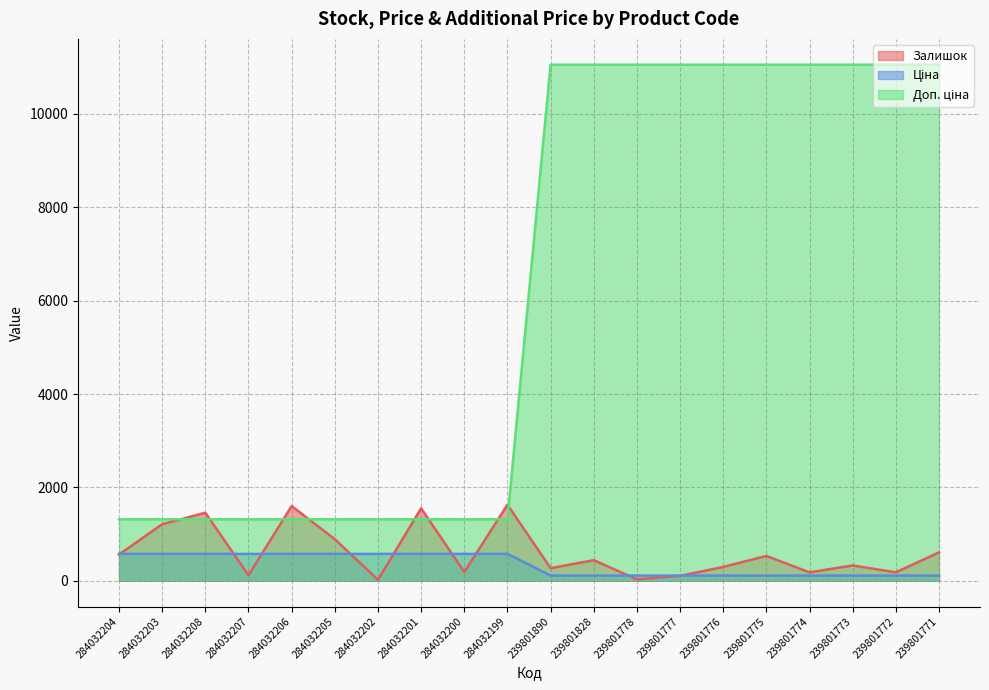

At which label does Ціна first exceed 574?

284032204